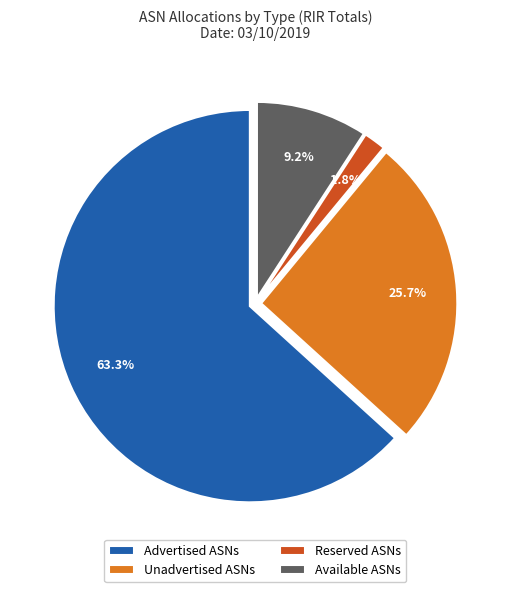

Is there a majority slice in this chart?

Yes